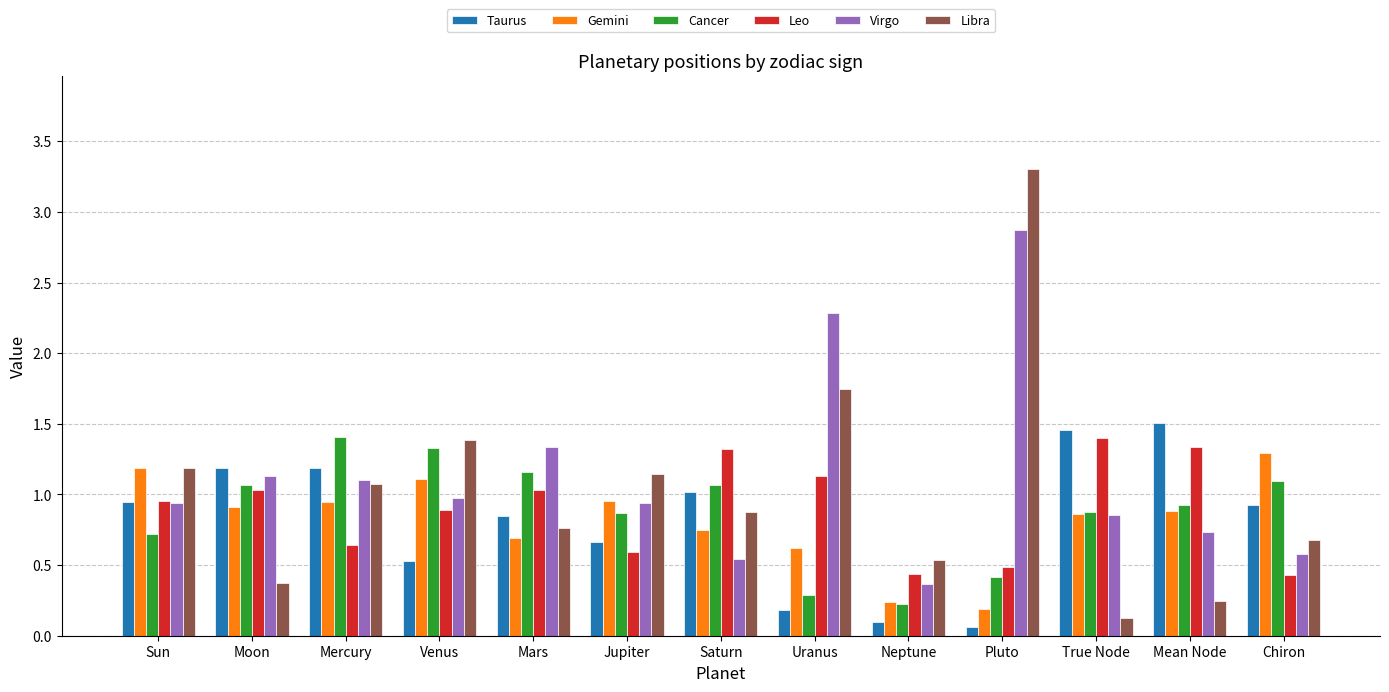

What is the smallest value displayed?

0.1